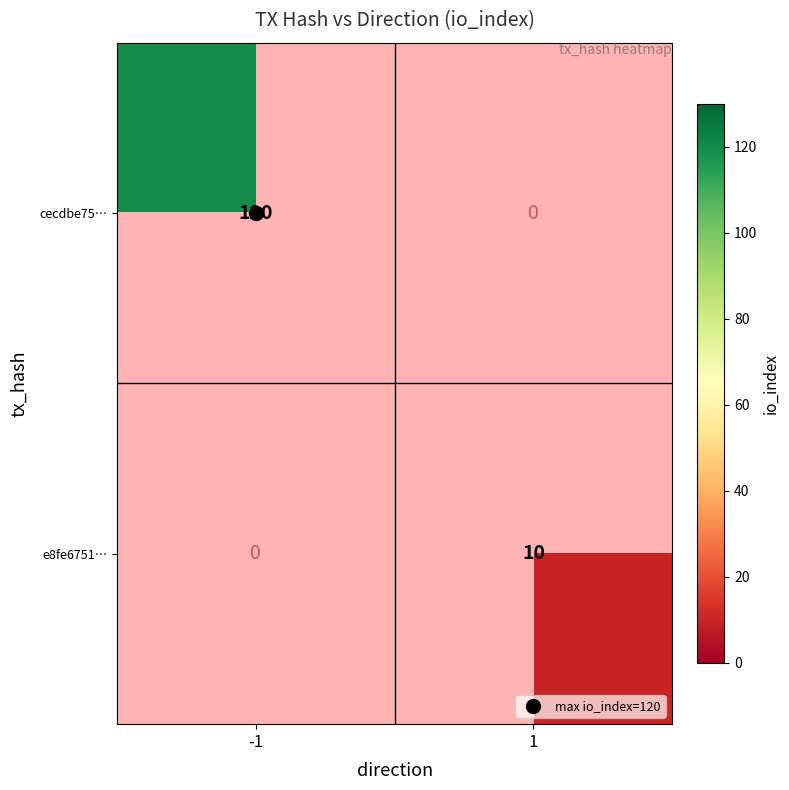

Which series has the widest spread of values?

cecdbe75…